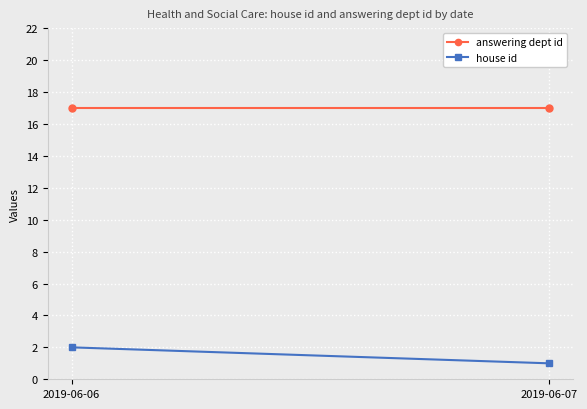

What is the smallest value displayed?

1